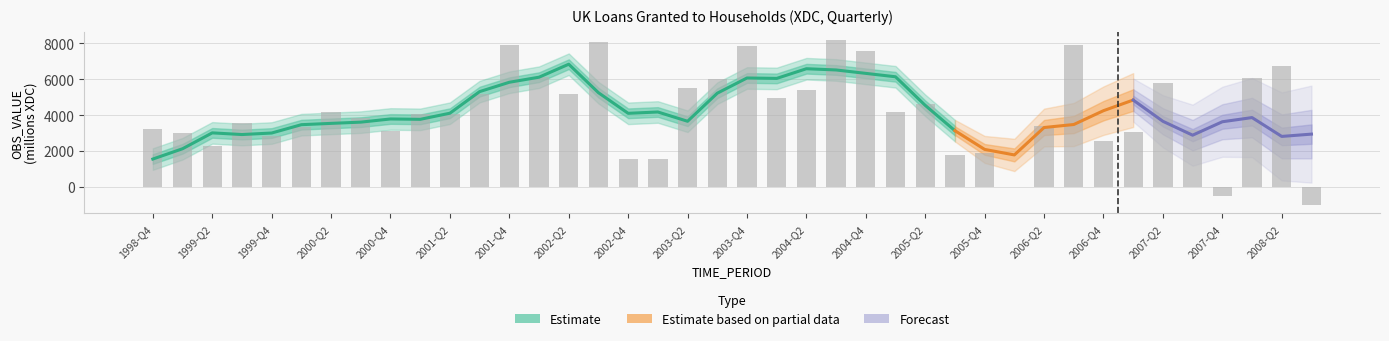

What is the value of the 40th bar from the left?

-1017